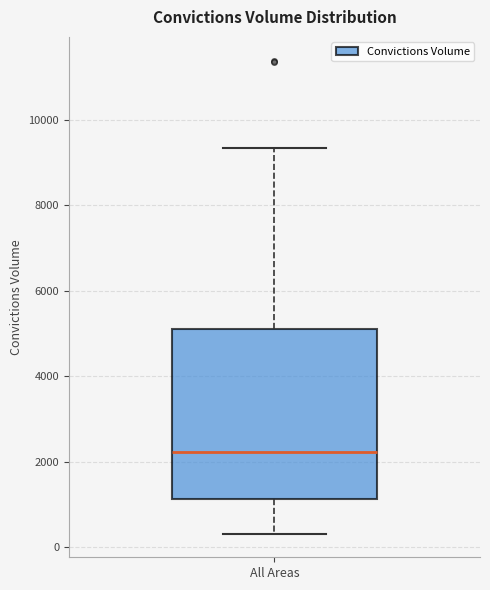

Where does the lower whisker of the box for All Areas end on the y-axis? The values are not printed on the chart, so give them approximately, as read against the axis.

400